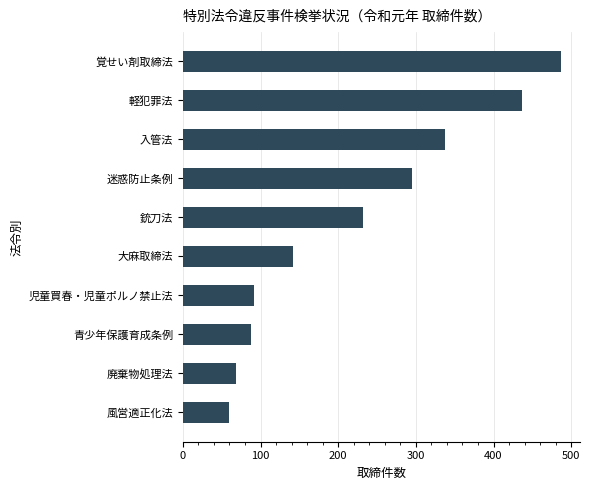

What is the approximate value at 銃刀法, to the nearest 10?

230